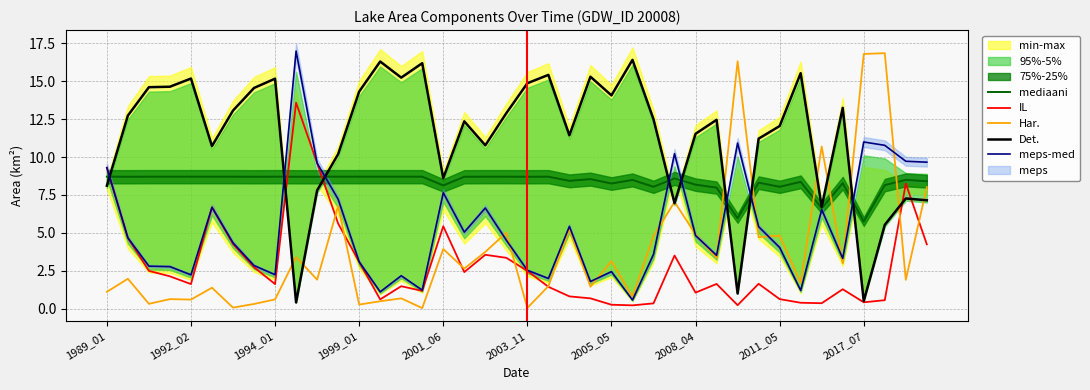

True or false: IL and mediaani cross at least once.

True